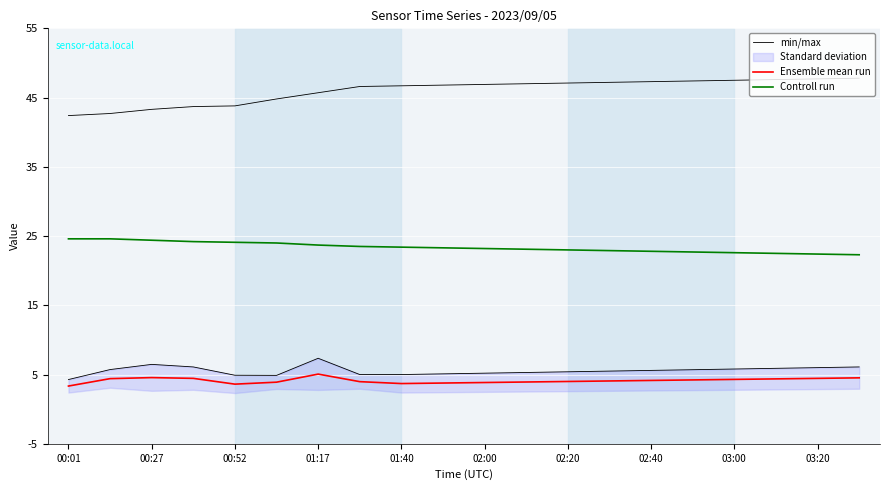

What is the difference between the maximum and minimum values in the Ensemble mean run series?

1.7